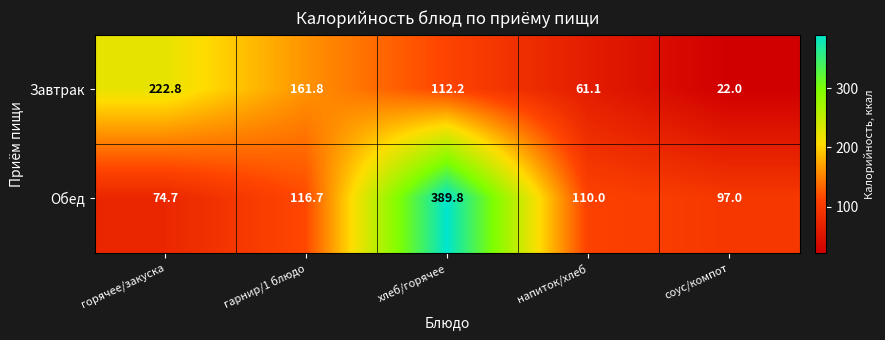

The Обед series shows 389.8 at хлеб/горячее. True or false?

True